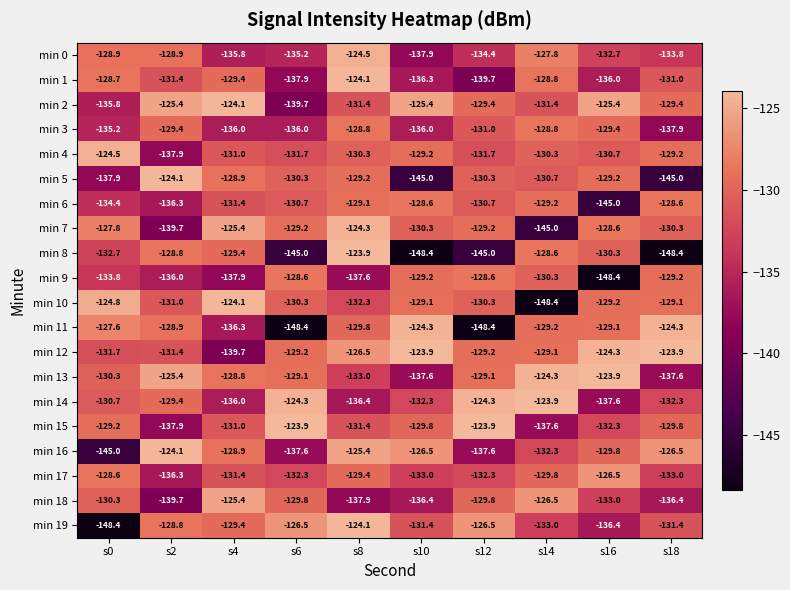

At which category is the sum across all series the highest?

s8